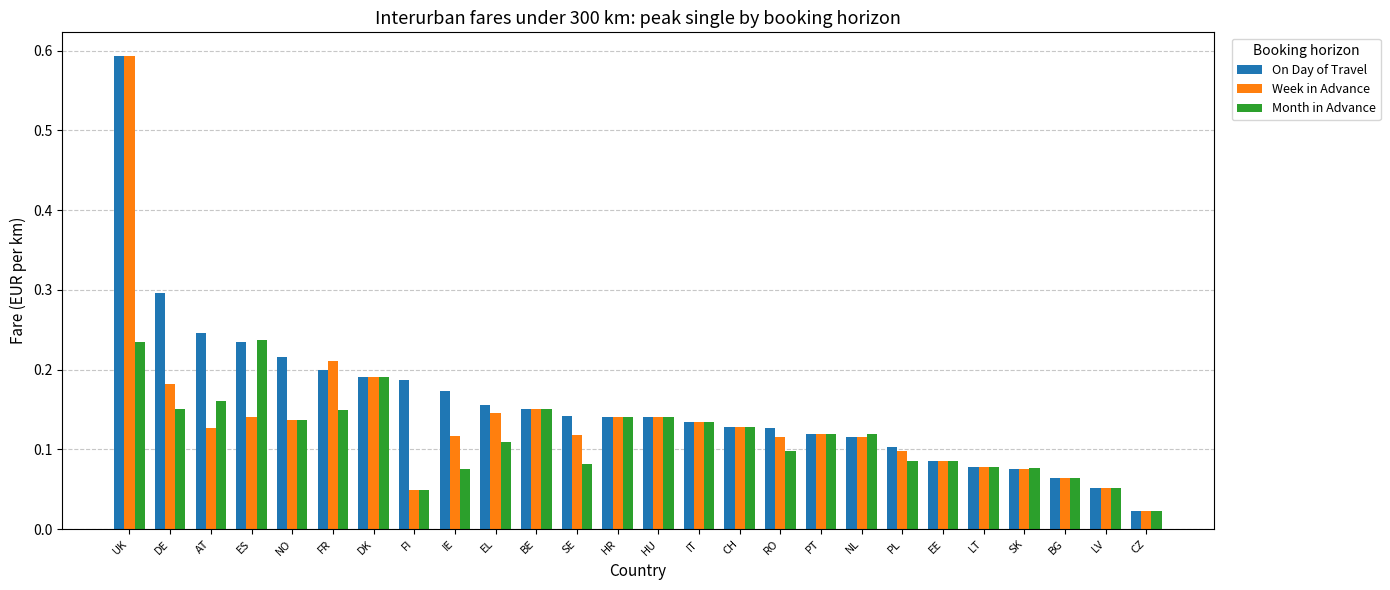

At which category does the chart reach its minimum across all series?

CZ